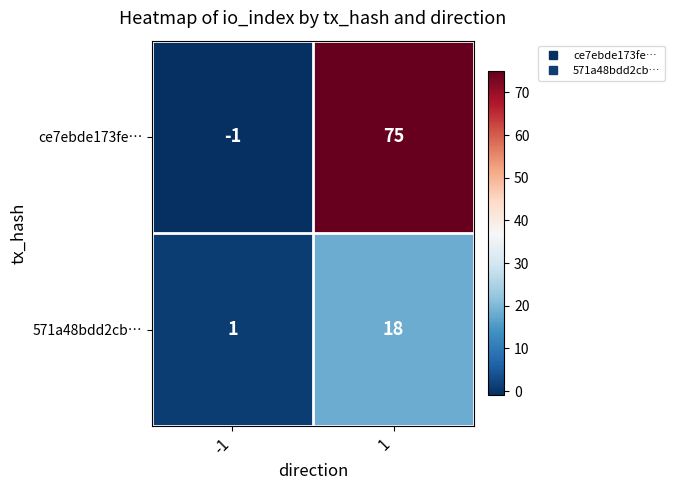

What is the average value of the ce7ebde173fe… series?

37